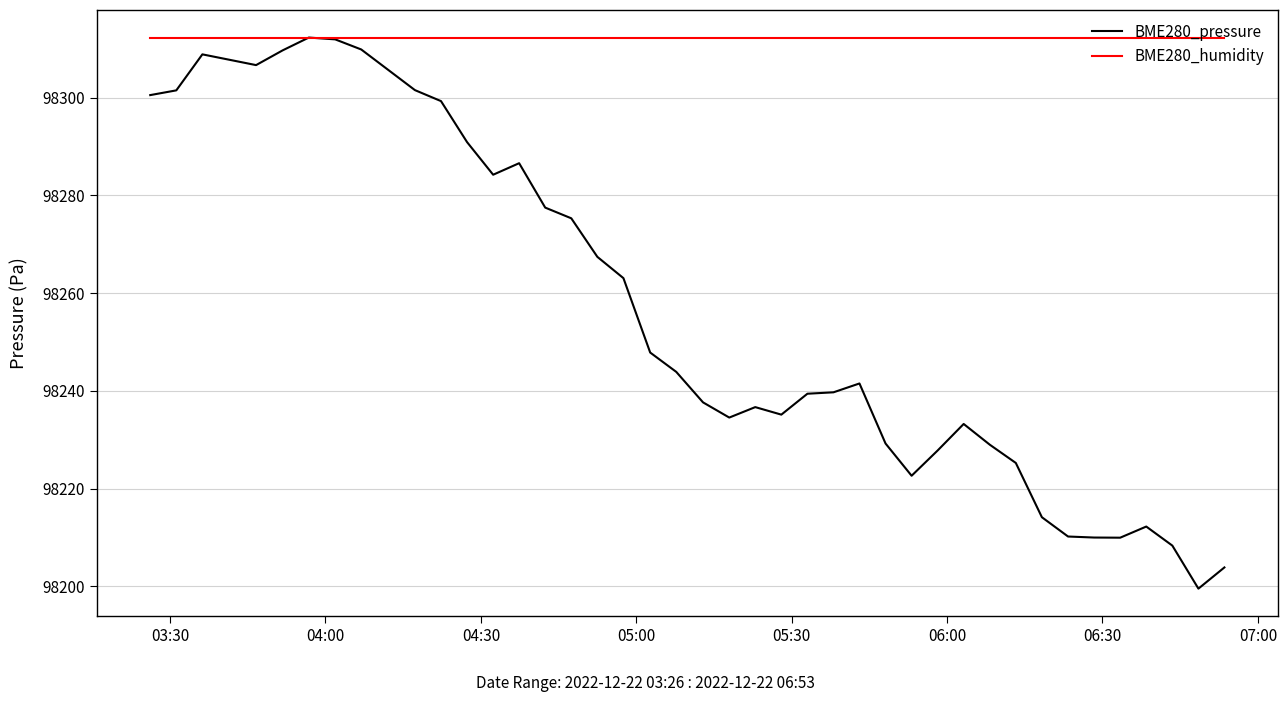

Which series has the largest total across all categories?

BME280_humidity